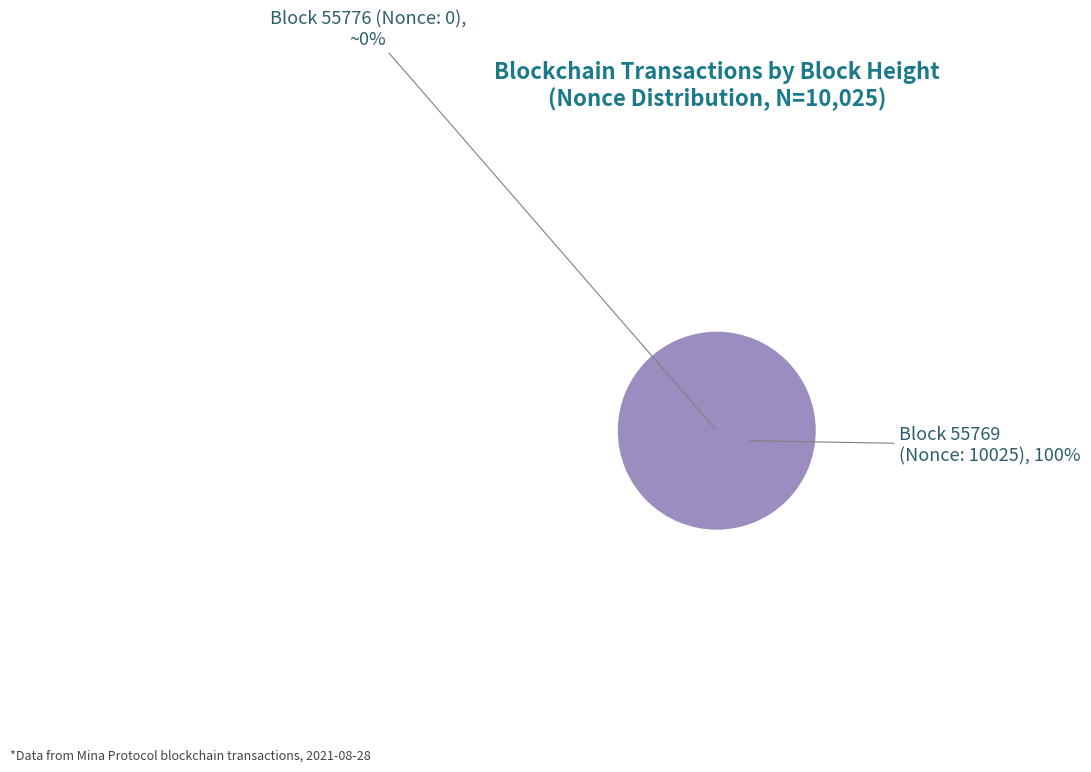

Is it true that 55769 is 100% of the pie?

True